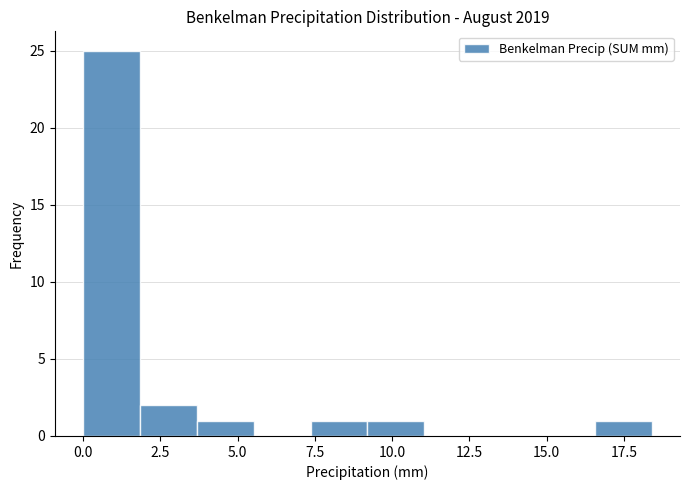

Around what value on the x-axis is the tallest bar? Give the approximate position of its centre, as read against the axis.

1.0